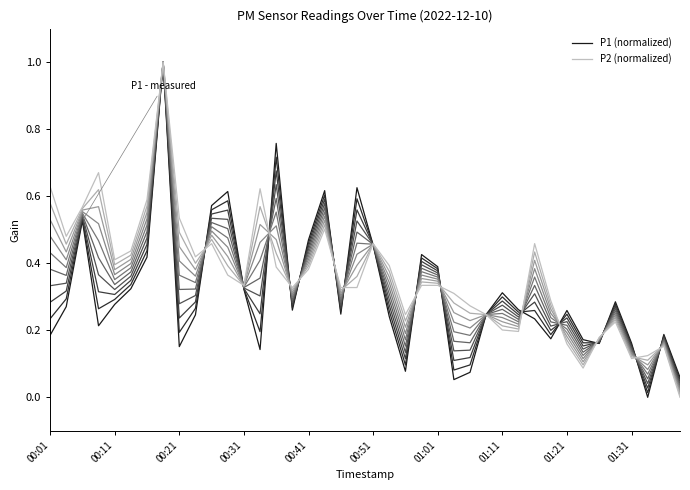

What is the maximum value for P2 (normalized)?

1.0